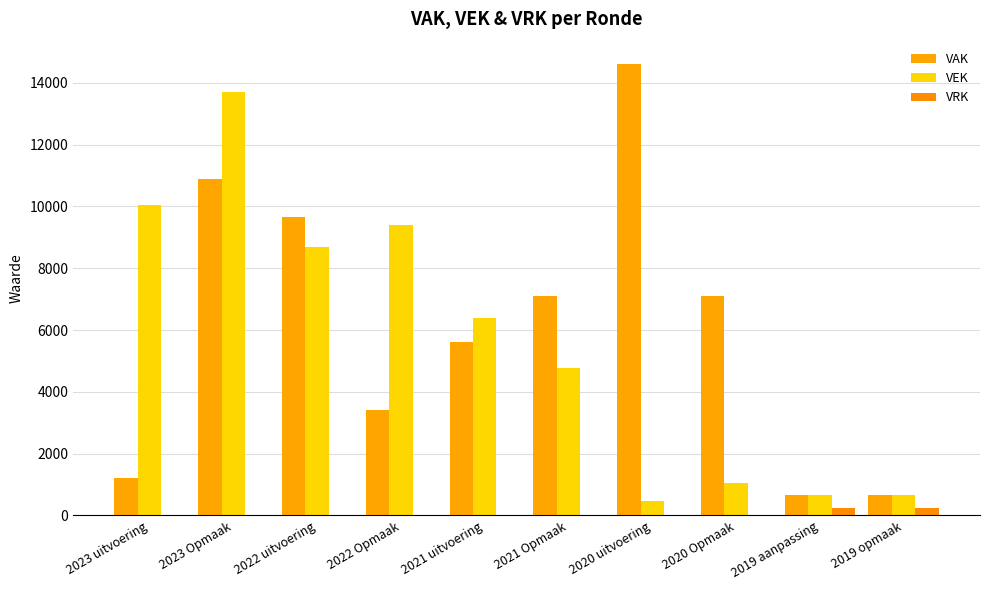

Is it true that VAK equals 4343 at 2023 Opmaak?

False